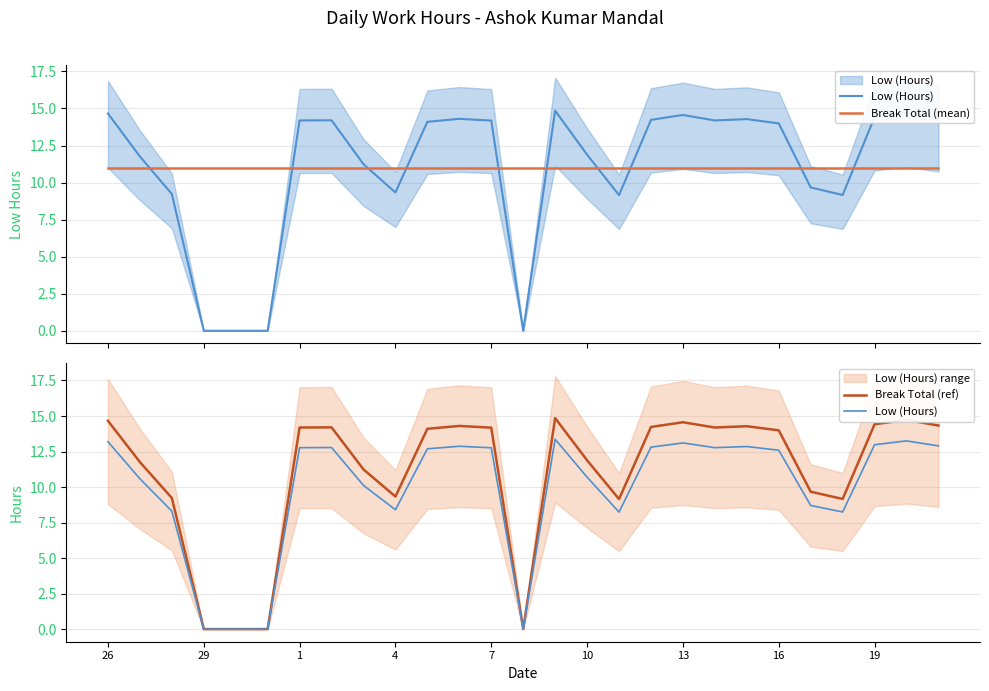

How many values in Break Total (ref) are above zero?

23